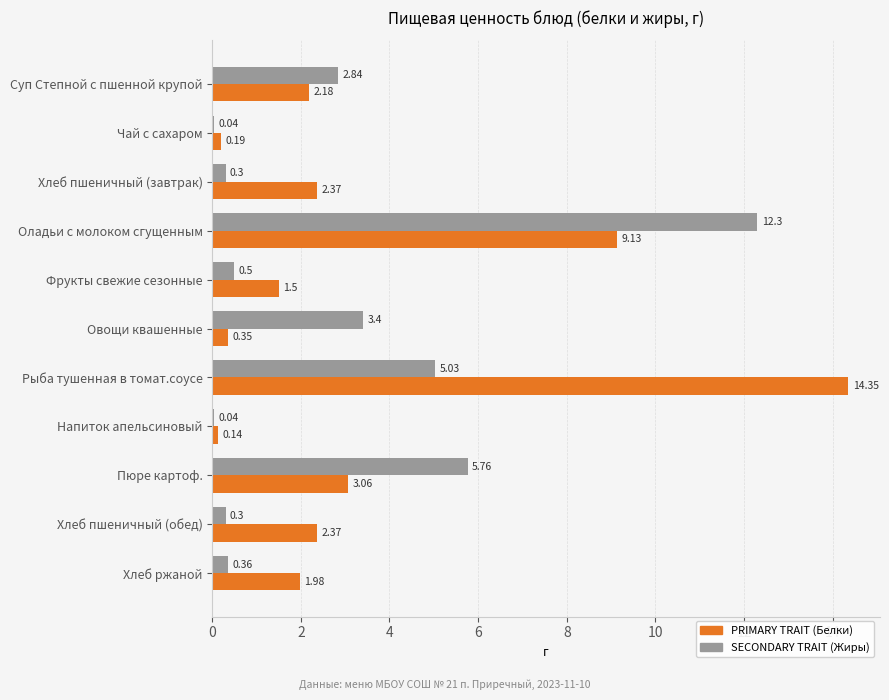

At which category is the sum across all series the highest?

Оладьи с молоком сгущенным